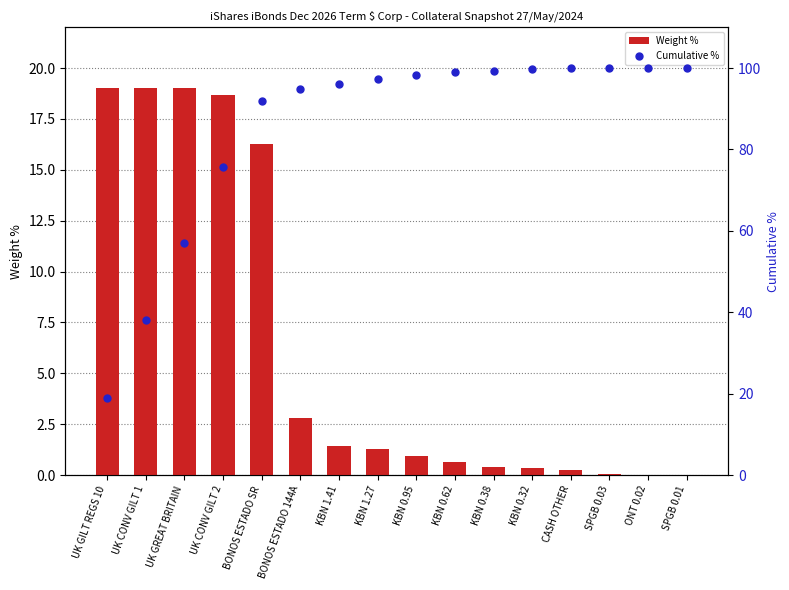

Read the Cumulative % value at KBN 0.62.

99.0